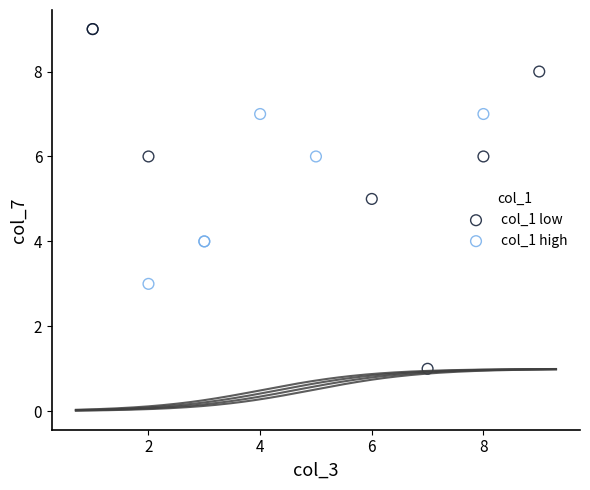

Which series contains the lowest Y value?

col_1 low